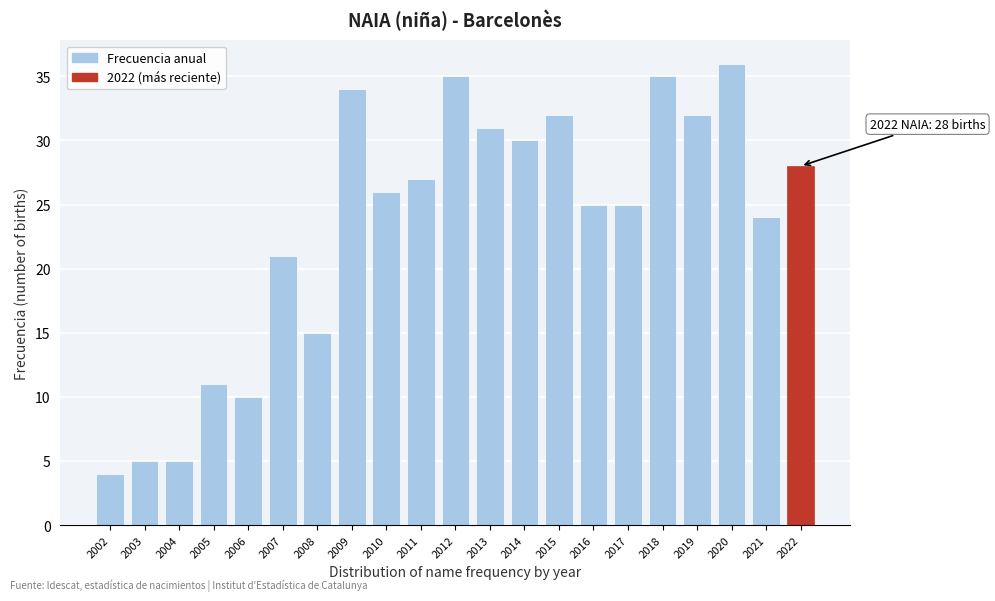

Reading left to right, transcribe all the data shown in this chart.

4	5	5	11	10	21	15	34	26	27	35	31	30	32	25	25	35	32	36	24	28